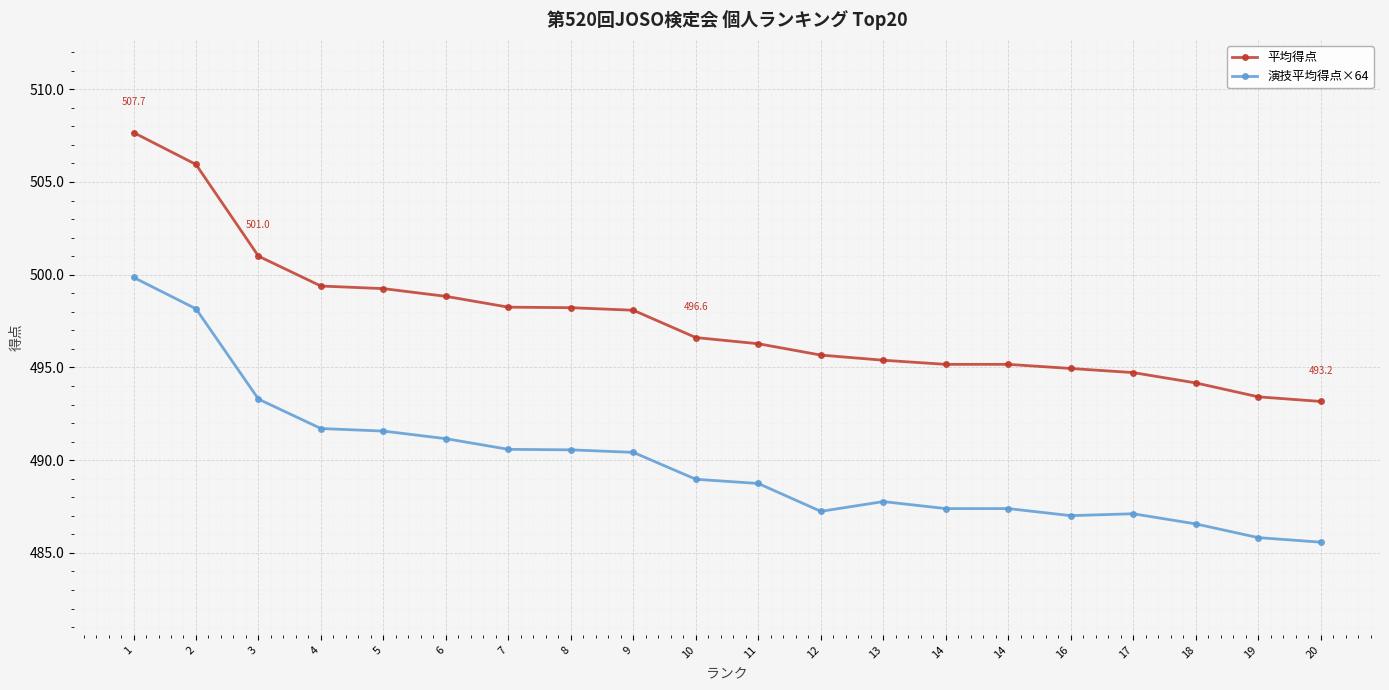

The value of 演技平均得点×64 at 20 is 734.1. True or false?

False